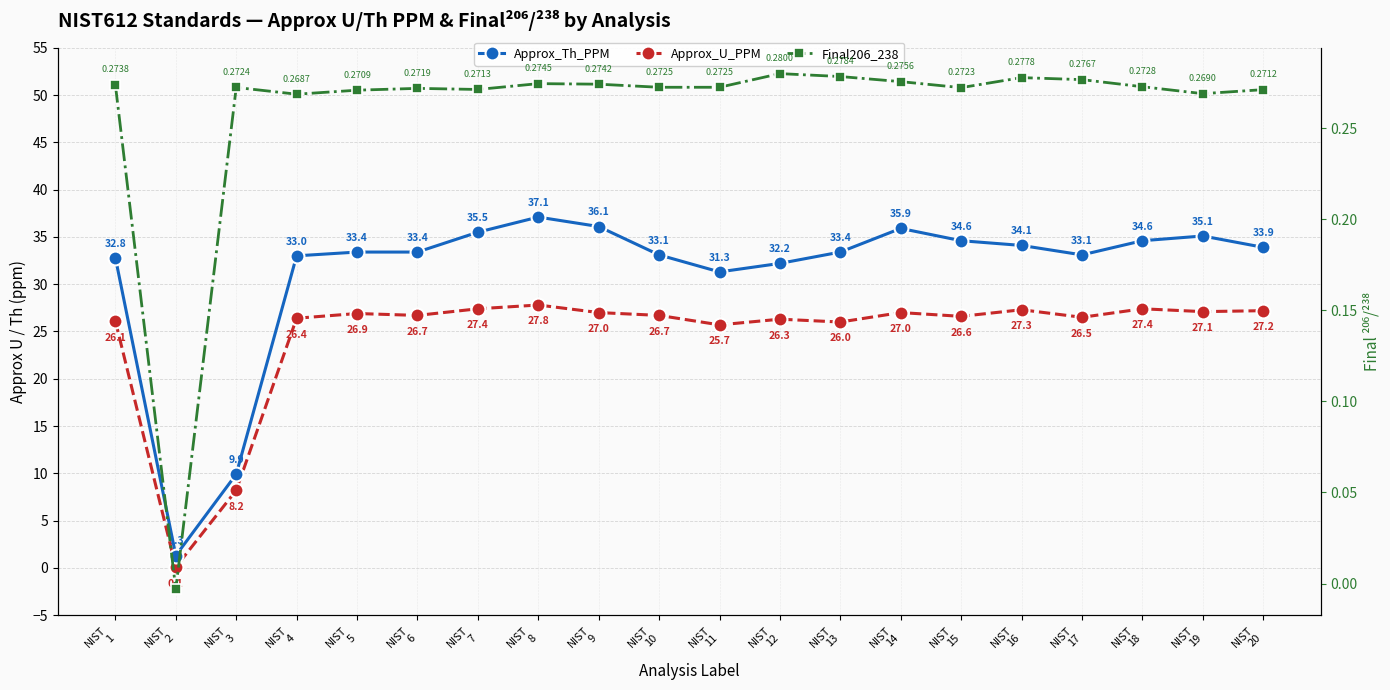

What is the sum of all Final206_238 values?

5.2